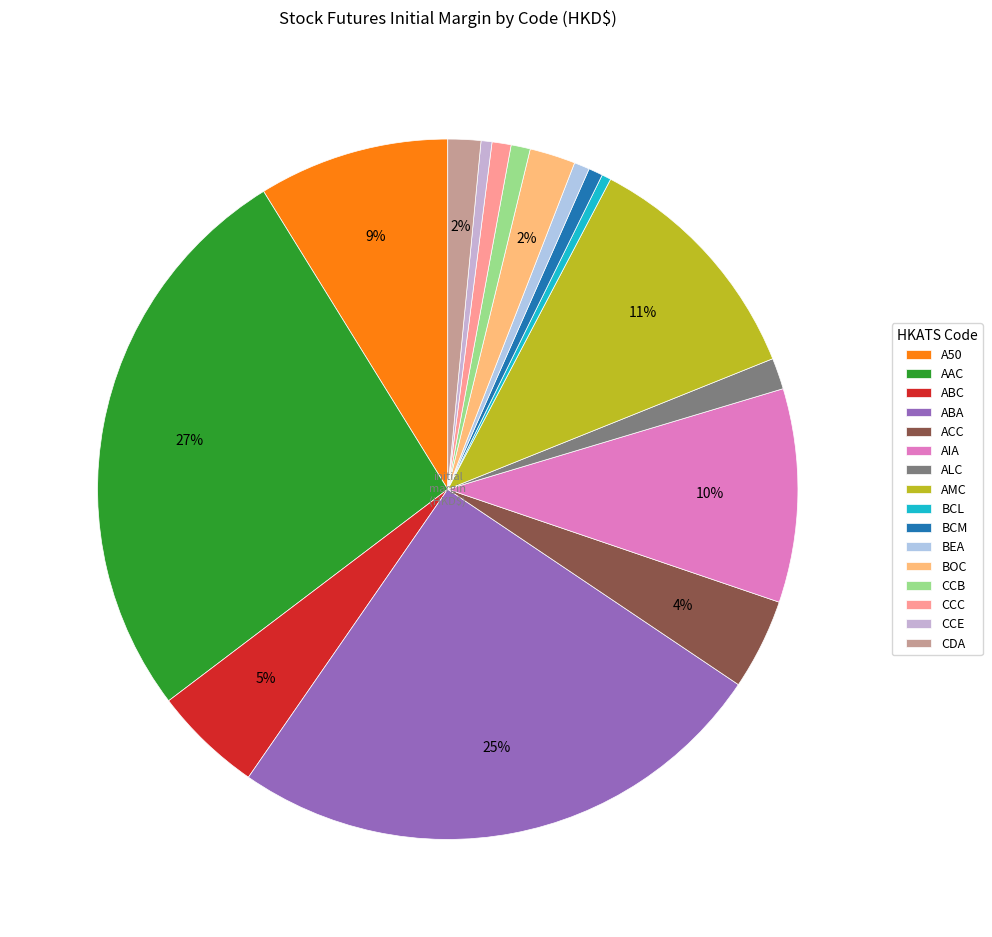

To the nearest percent, what is the difference between the largest and smallest slice percentages?

26%